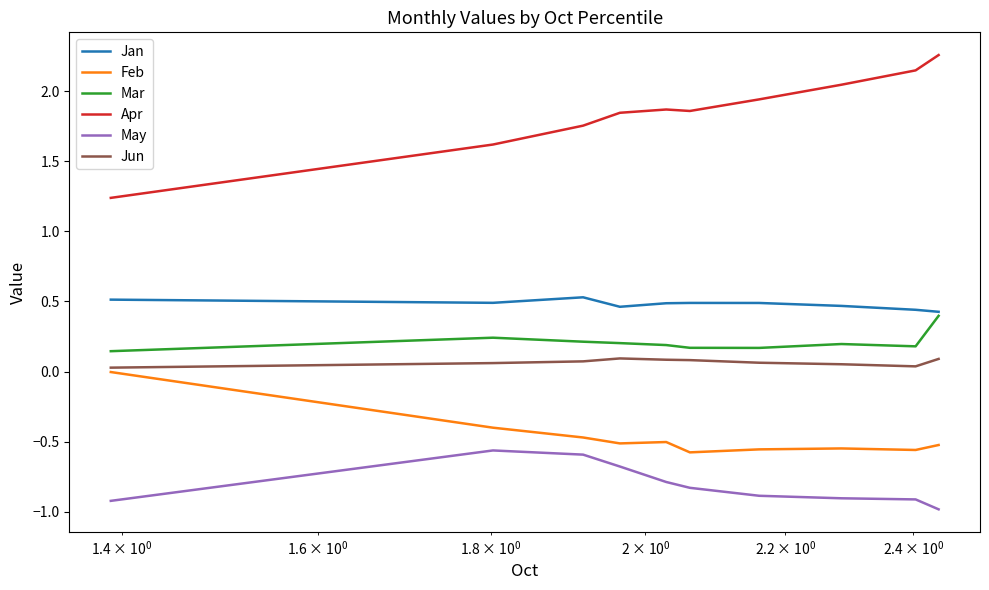

True or false: May and Feb cross at least once.

False